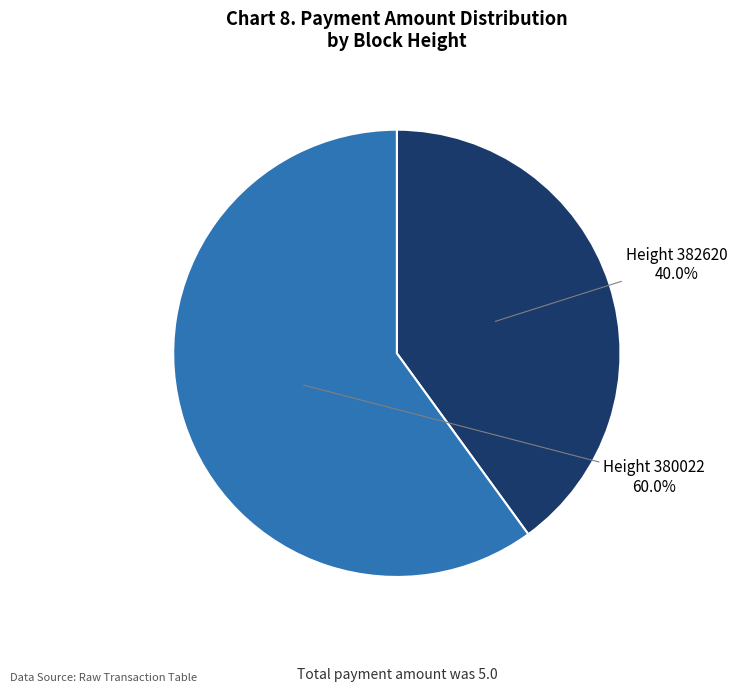

What is the majority slice?

380022